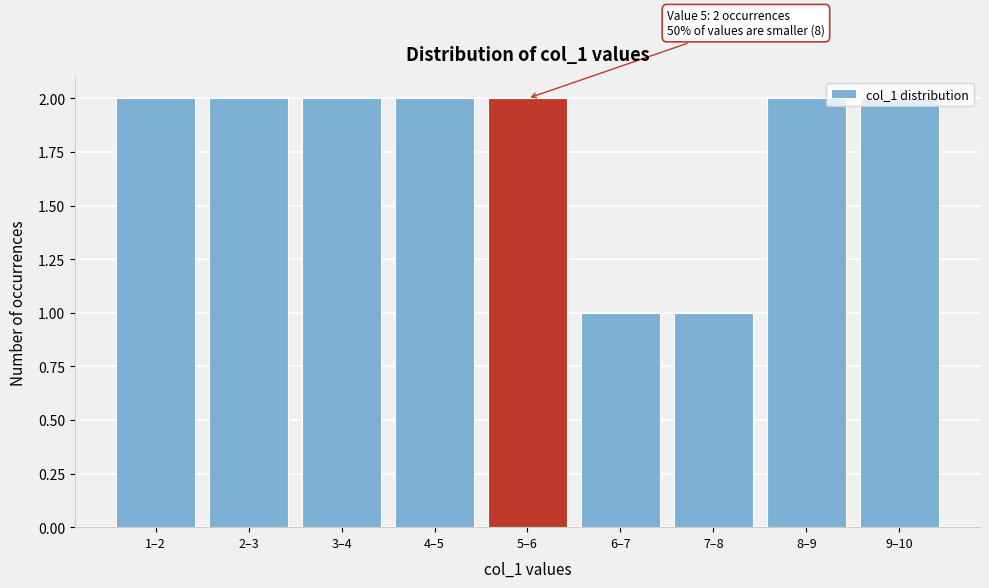

What is the change in value from 7–8 to 8–9?

+1